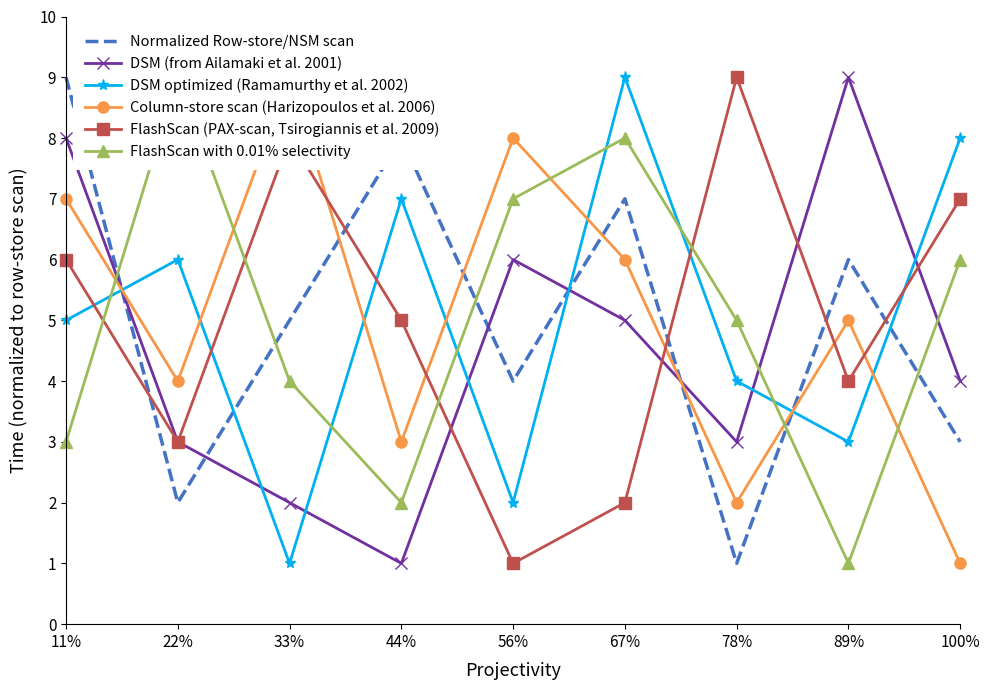

At which category does Normalized Row-store/NSM scan reach its first local valley?

22%